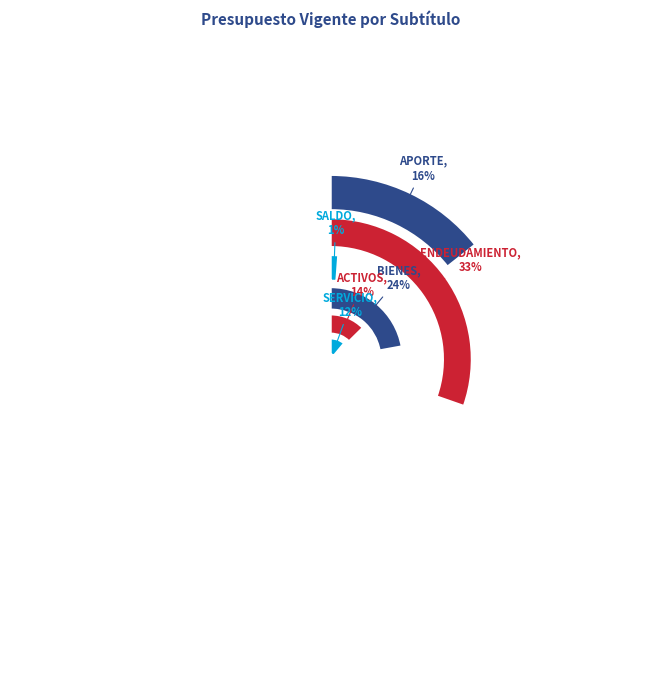

To the nearest percent, what portion does APORTE FISCAL represent?

16%